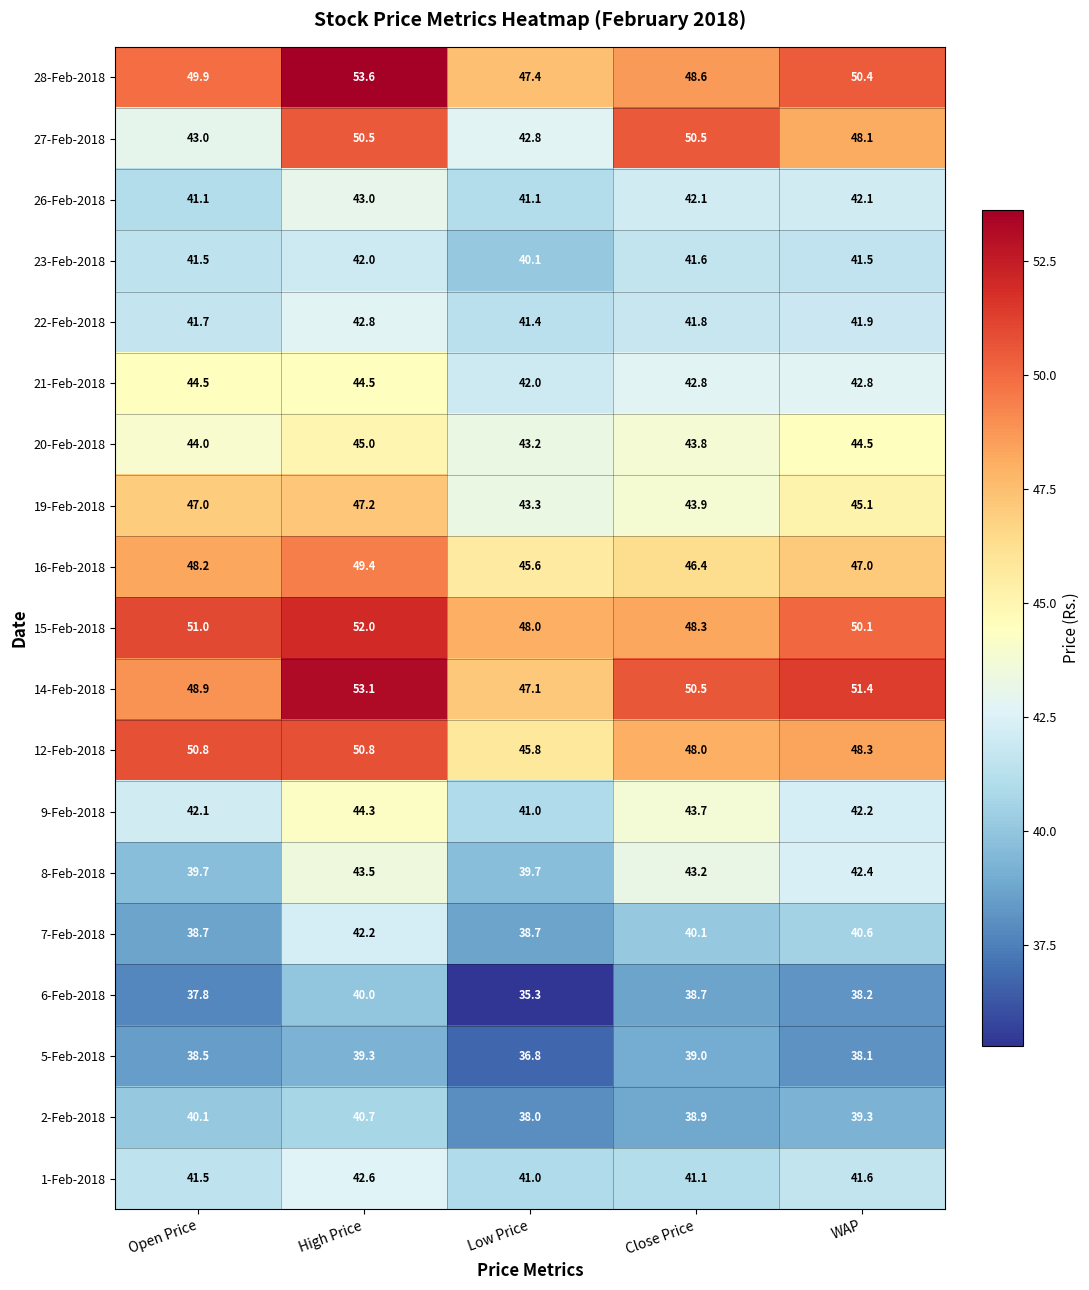

At how many categories does at least one series exceed 36?

5